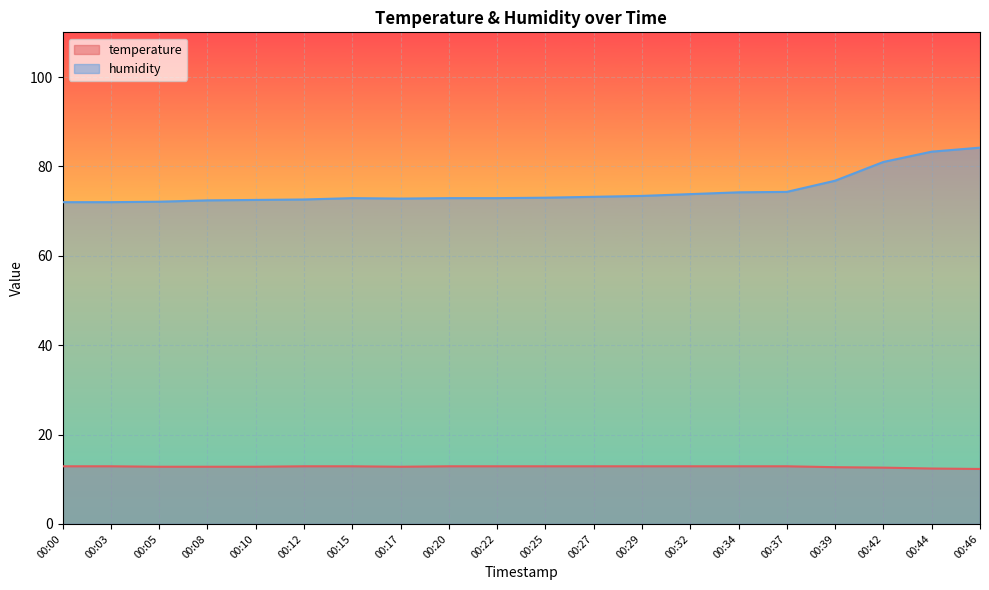

True or false: temperature and humidity cross at least once.

False